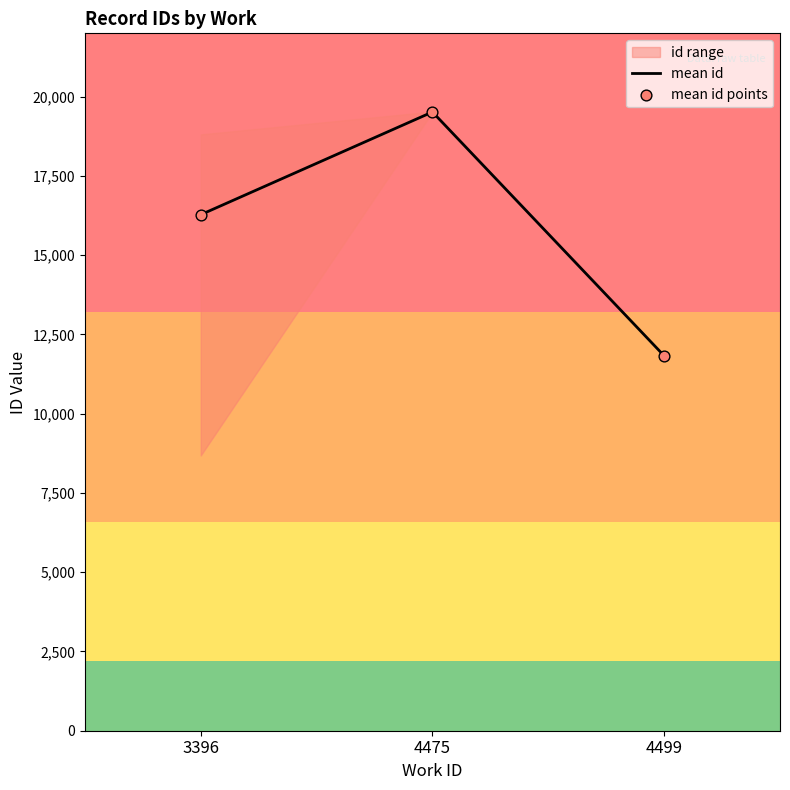

What is the total value across all series at 3396?

32558.0